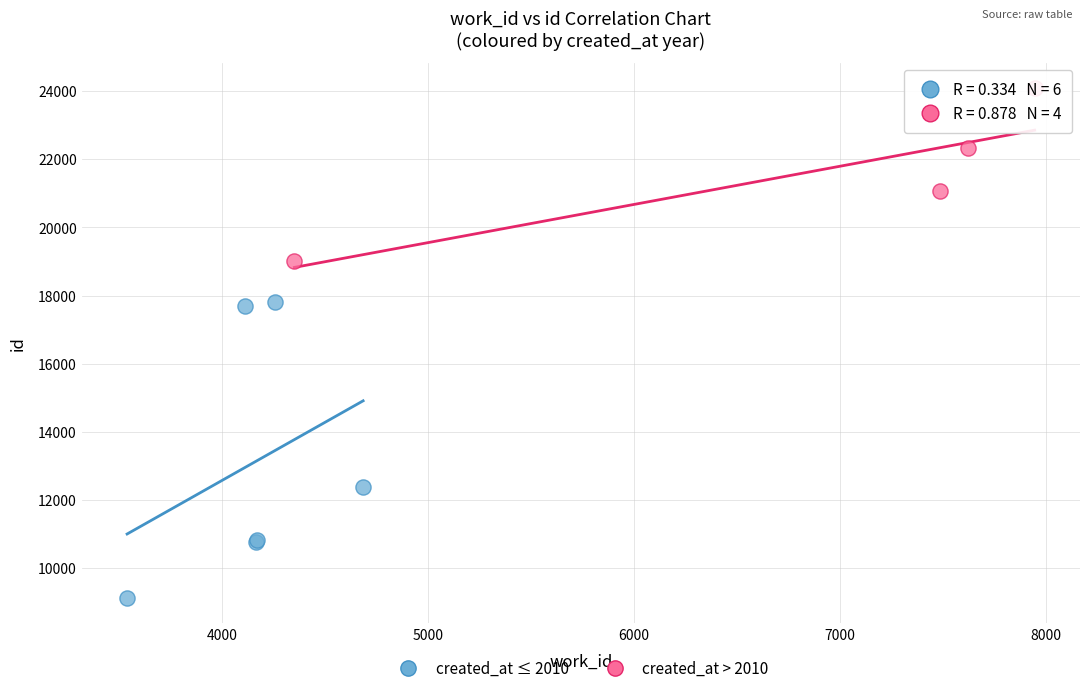

What are all the series names shown in the legend?

created_at ≤ 2010, created_at > 2010